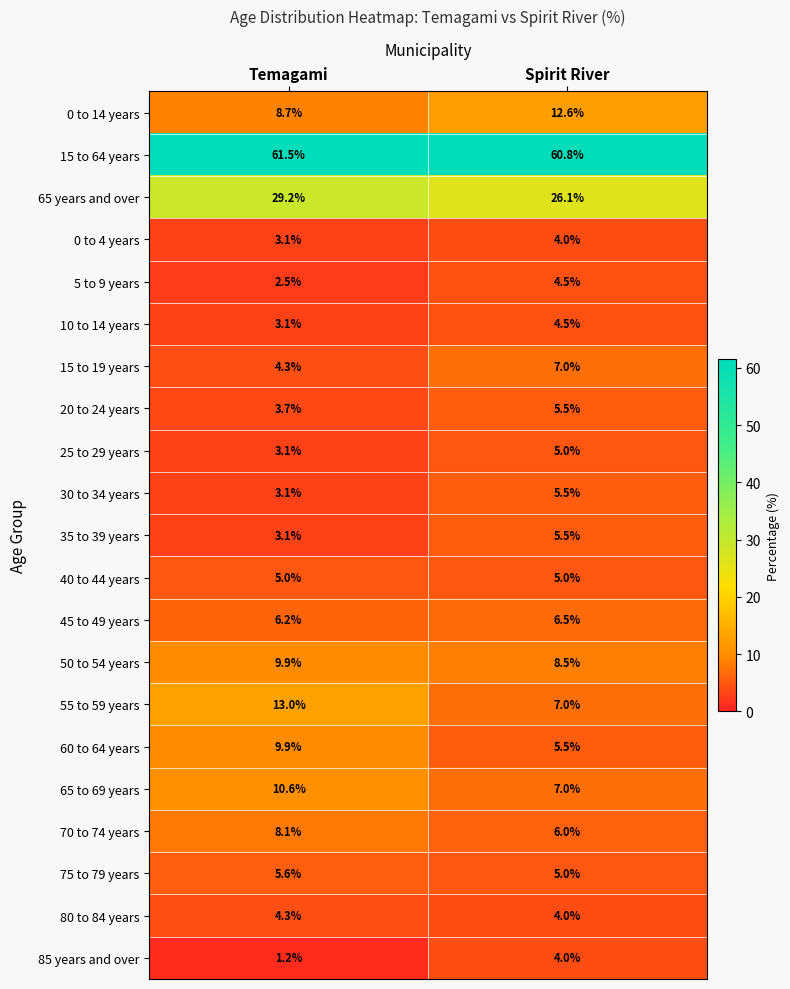

The 65 years and over series shows 15.2 at Spirit River. True or false?

False